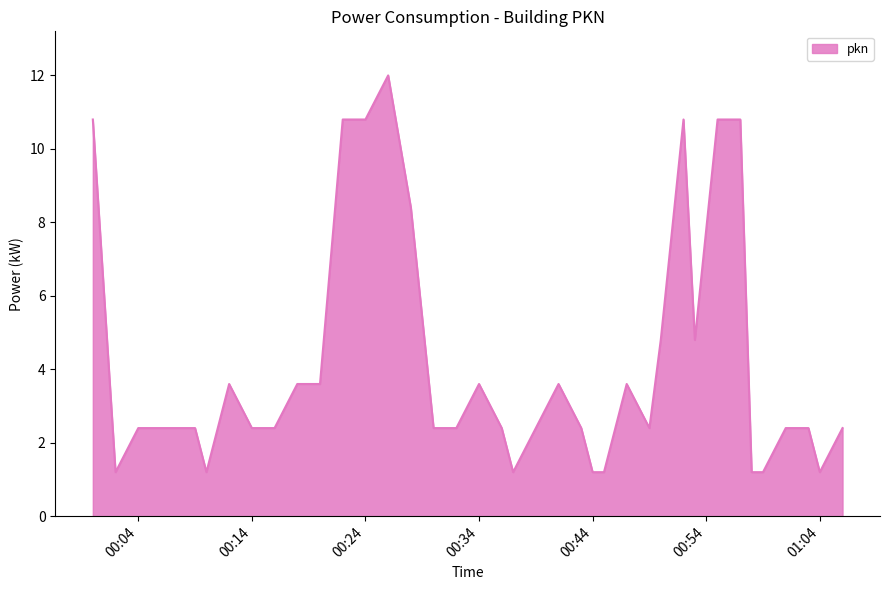

What is the maximum value shown in the chart?

12.0